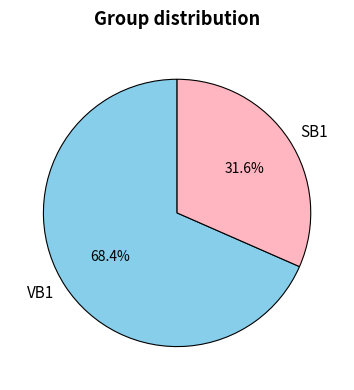

Rank the categories by value from highest to lowest.

VB1, SB1